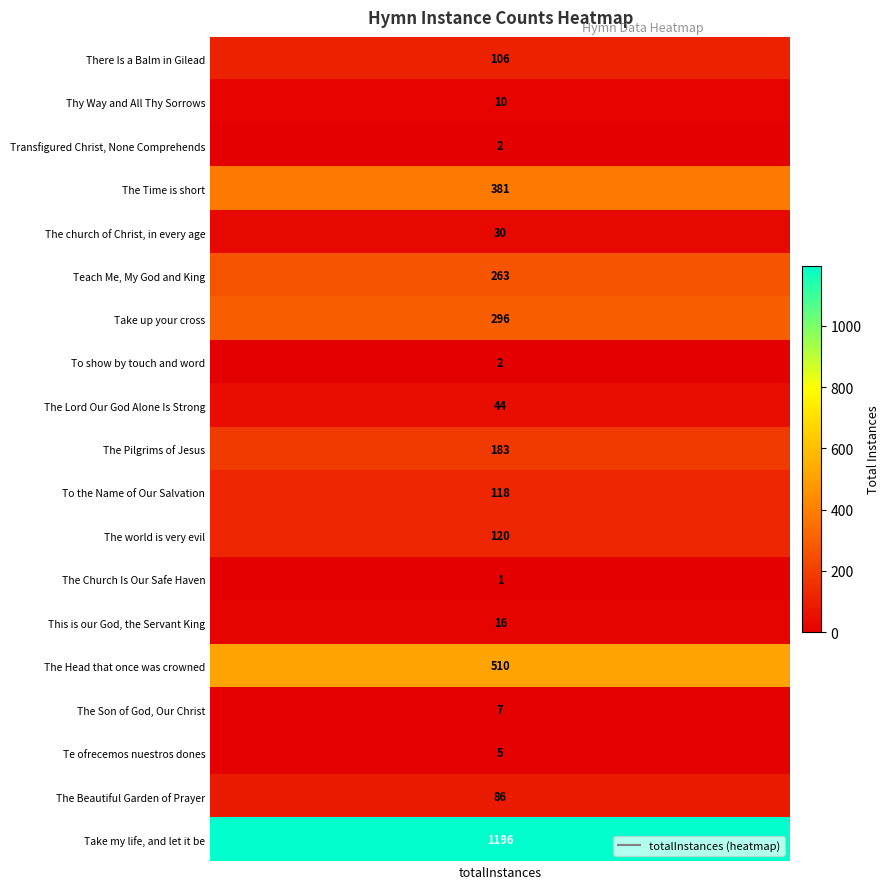

What is the change in value from Take up your cross to The Beautiful Garden of Prayer?

-210